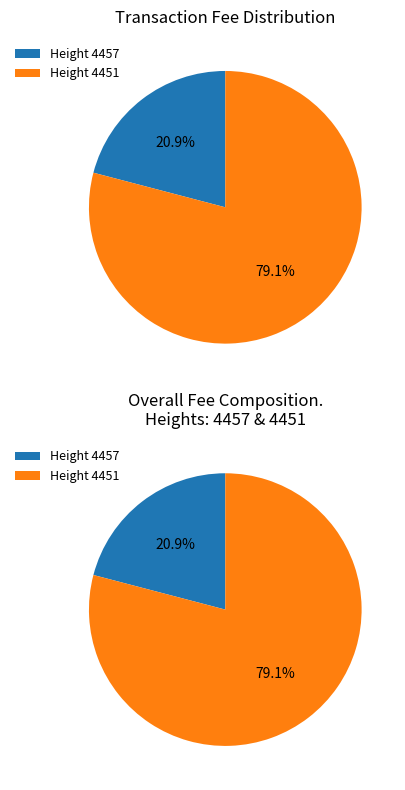

Is it true that 4457 is 31% of the pie?

False